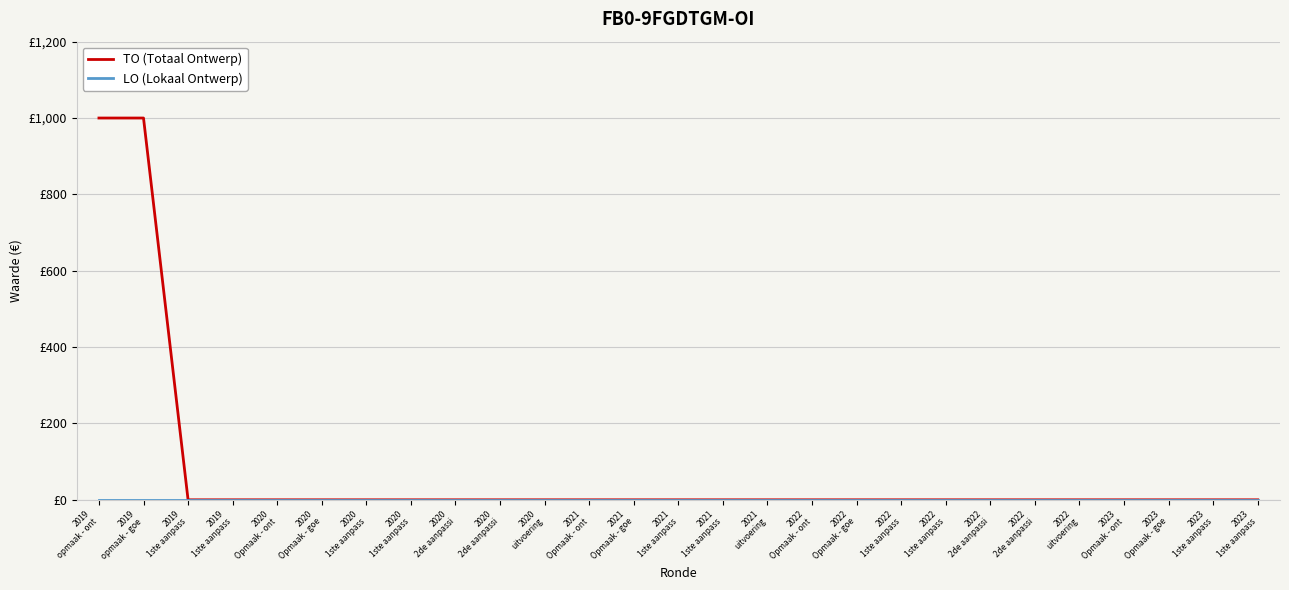

What is the label of the 17th point from the right?

2020
uitvoering